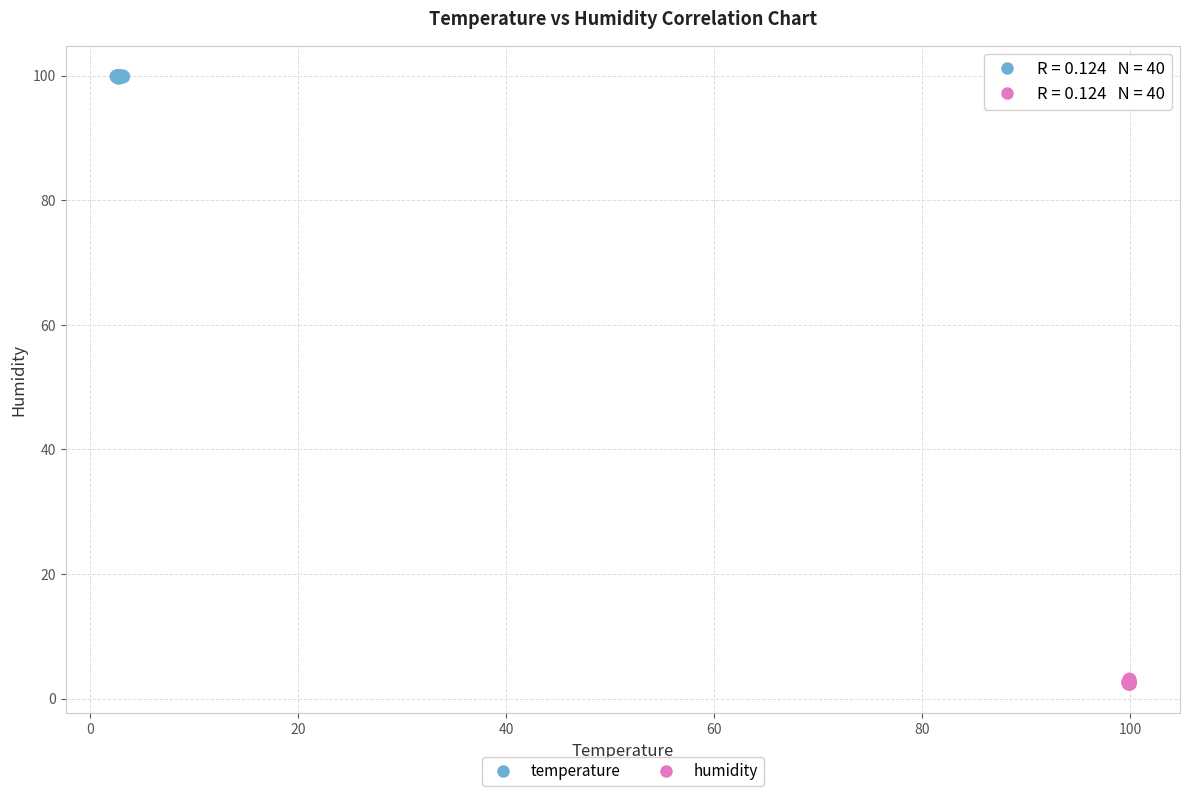

Which series reaches the minimum Y coordinate?

humidity